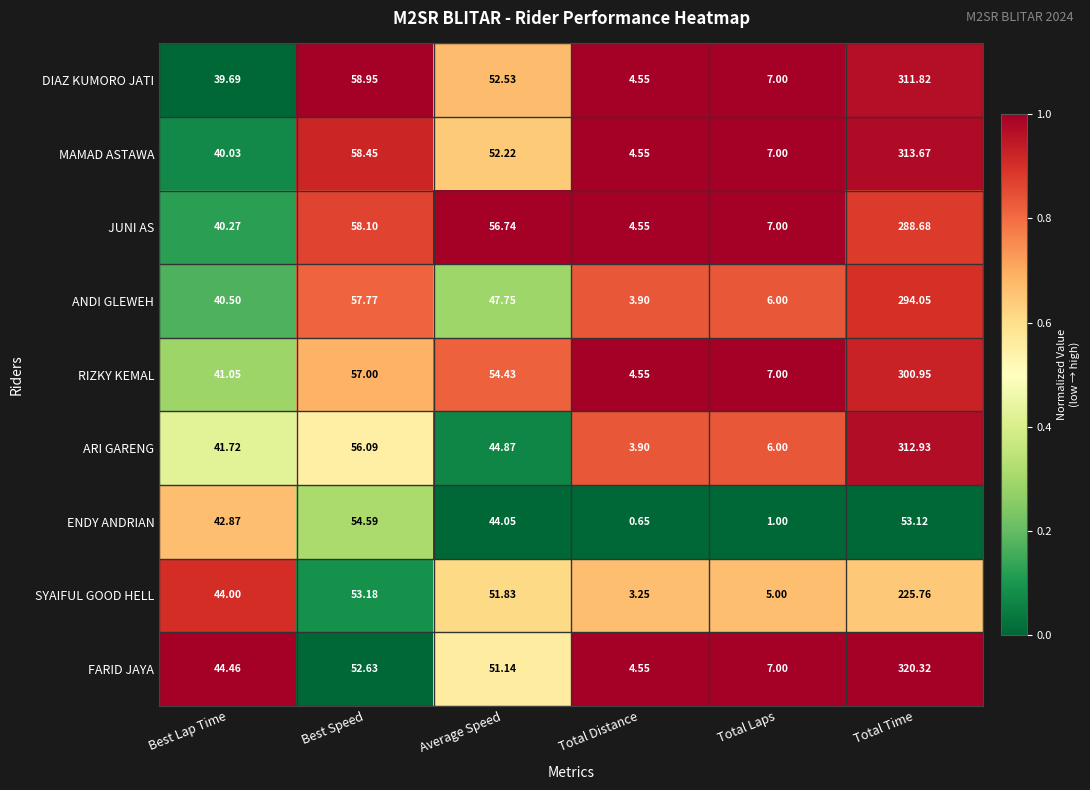

Which label corresponds to the smallest value in the chart?

Total Distance